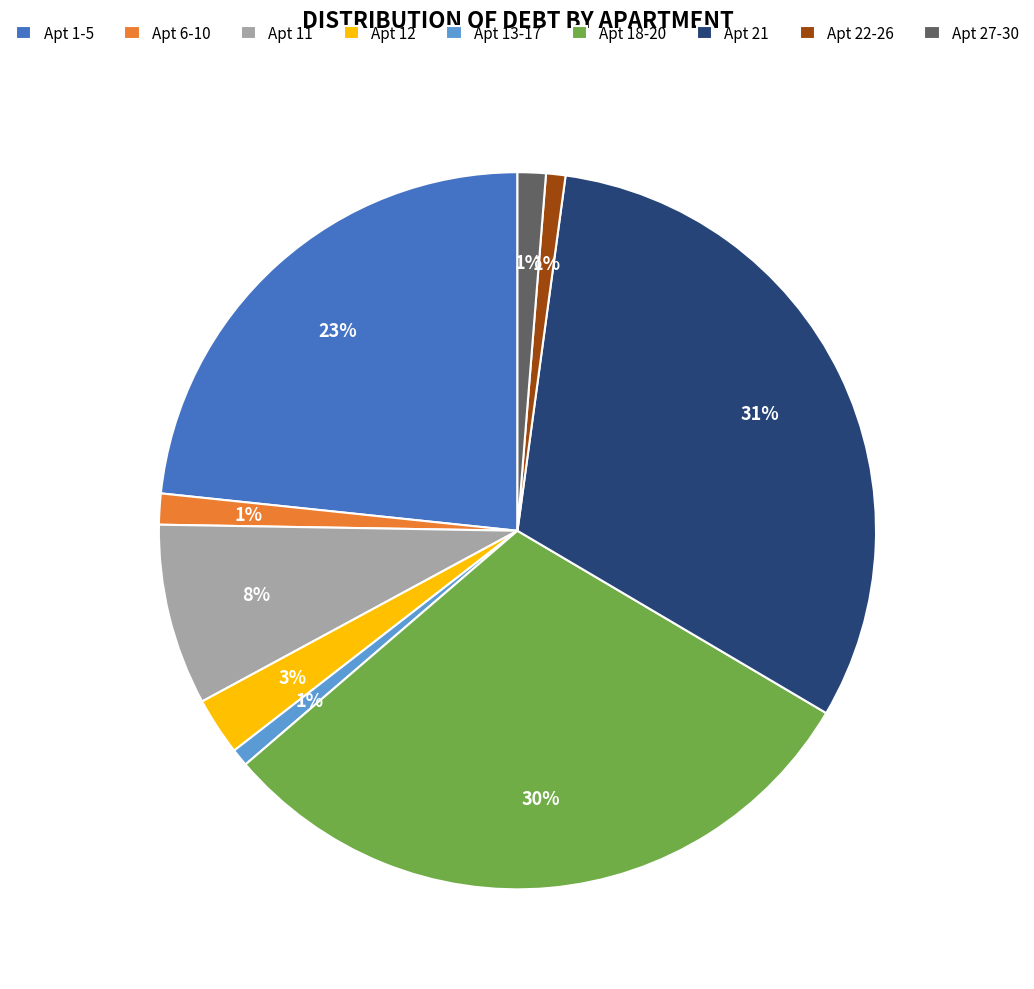

To the nearest percent, what is the average slice percentage?

11%